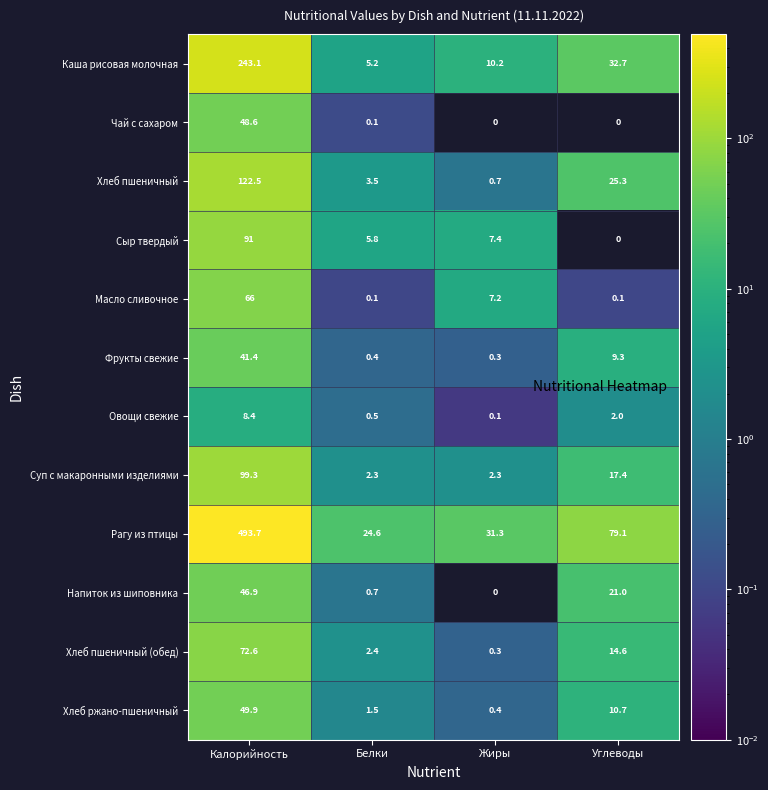

List the series in order of their peak value, highest first.

Рагу из птицы, Каша рисовая молочная, Хлеб пшеничный, Суп с макаронными изделиями, Сыр твердый, Хлеб пшеничный (обед), Масло сливочное, Хлеб ржано-пшеничный, Чай с сахаром, Напиток из шиповника, Фрукты свежие, Овощи свежие